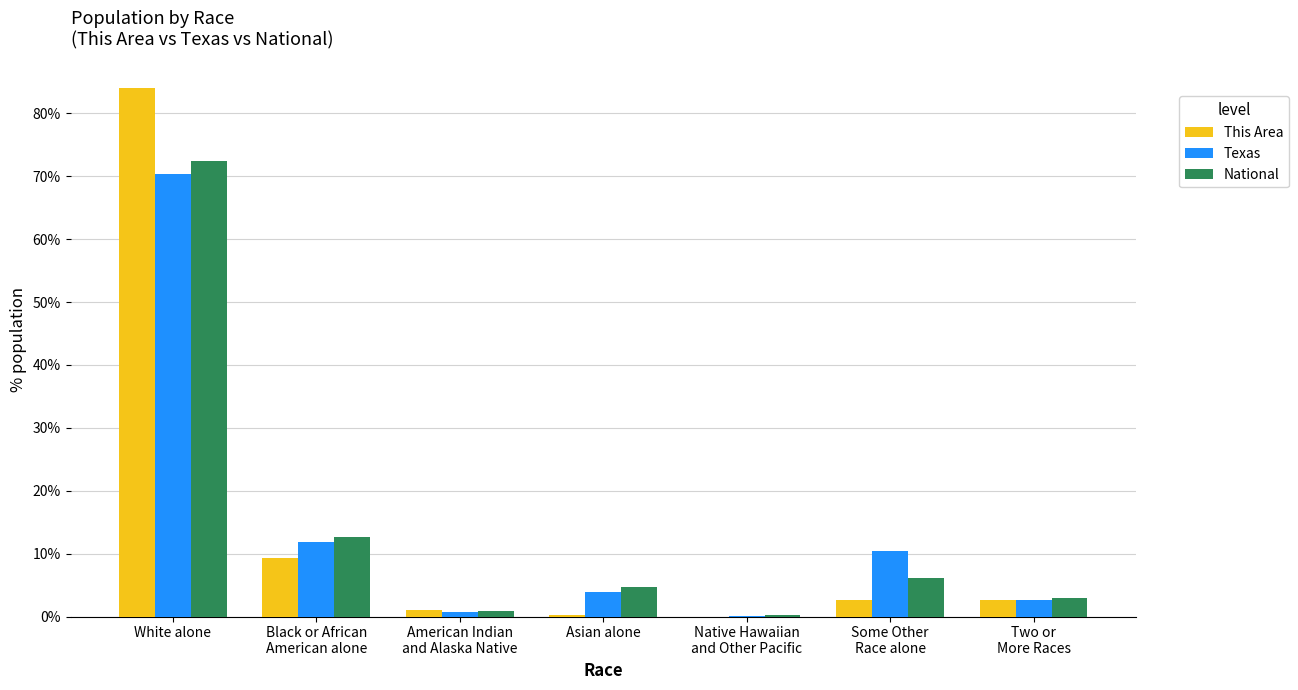

At which category does the chart reach its peak across all series?

White alone